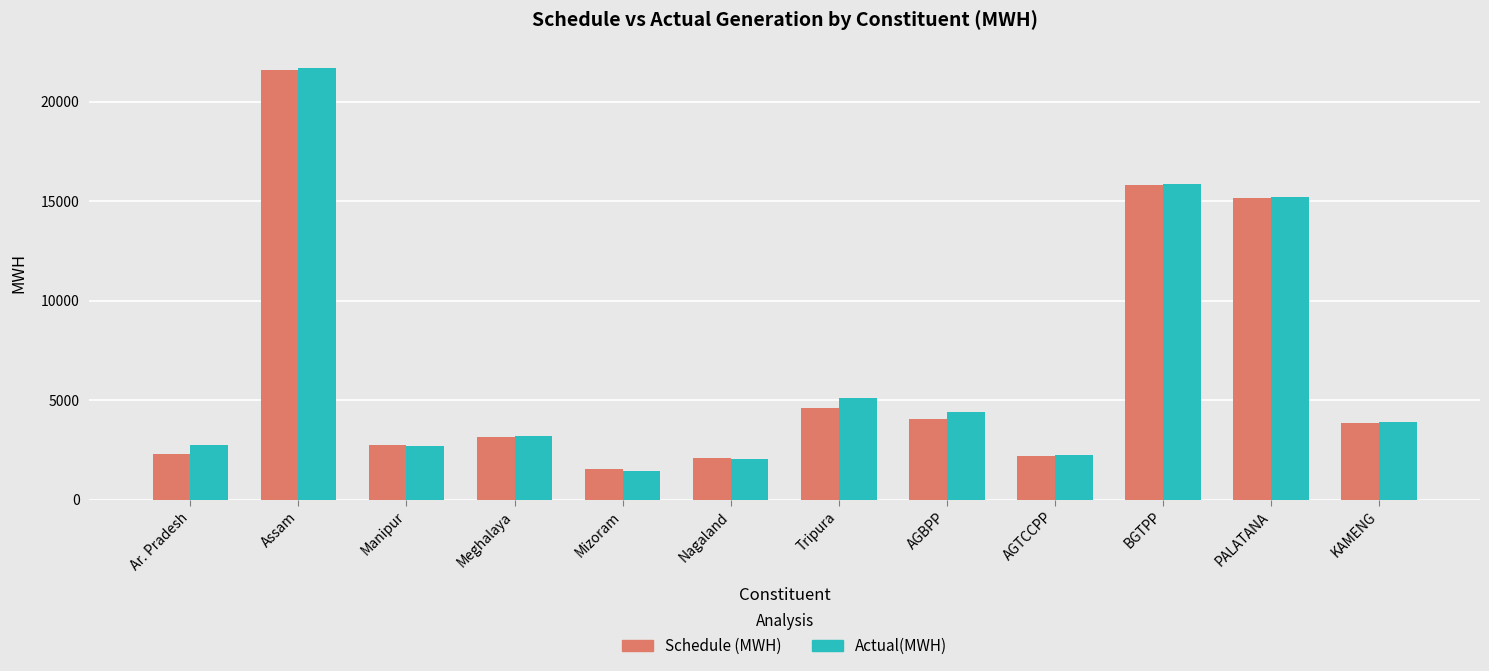

The value of Actual(MWH) at Nagaland is 555.2. True or false?

False